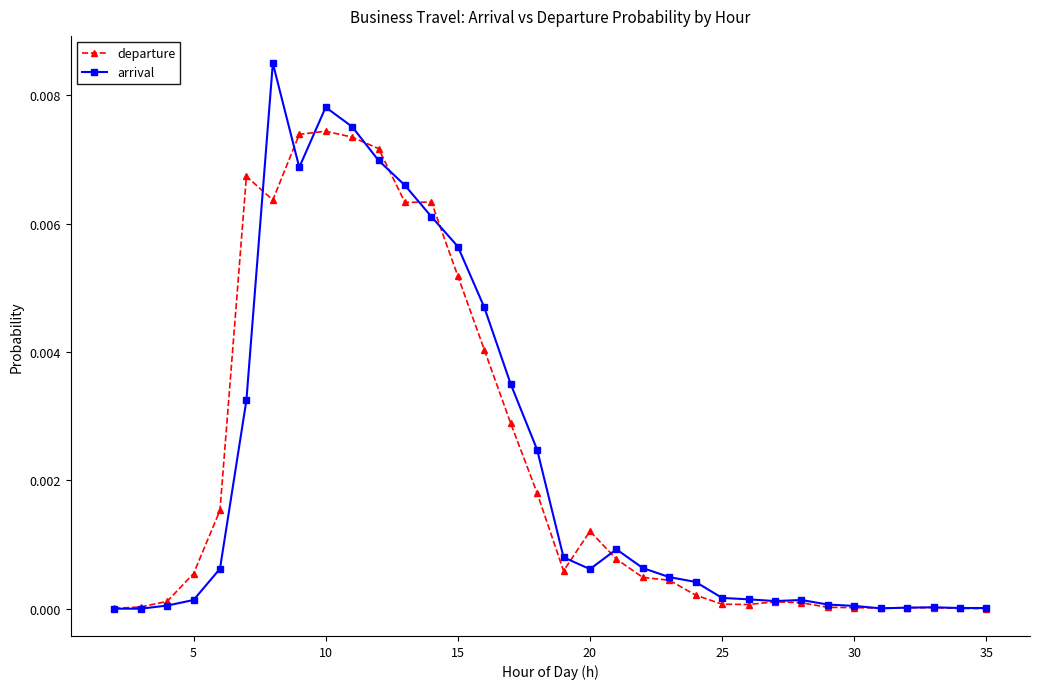

Rank the series by their maximum value, from highest to lowest.

arrival, departure